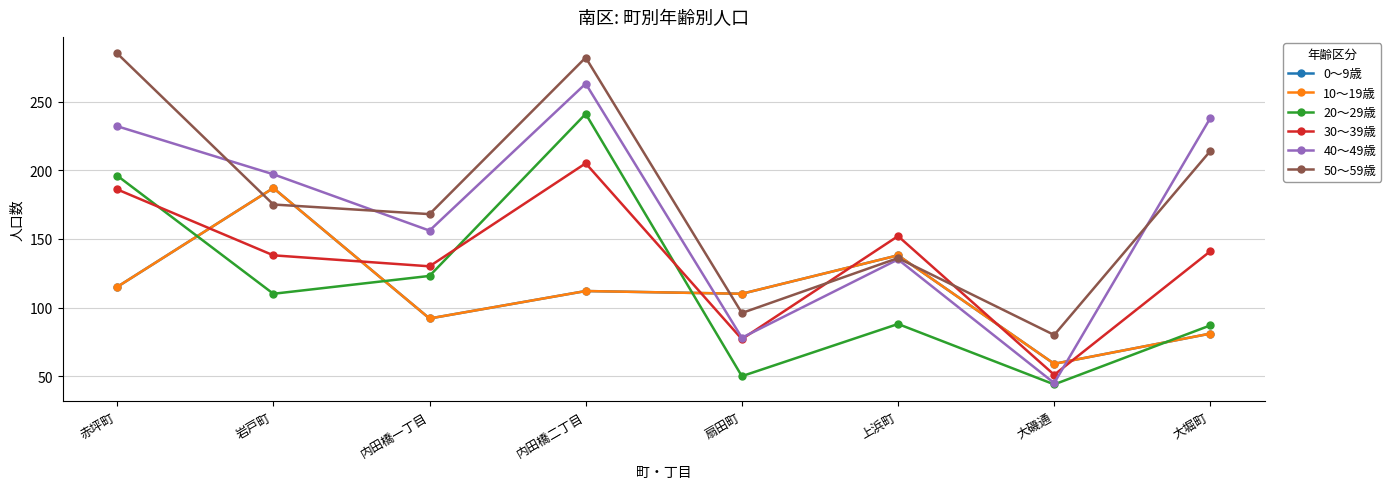

Between 大磯通 and 内田橋二丁目, which is larger?

内田橋二丁目